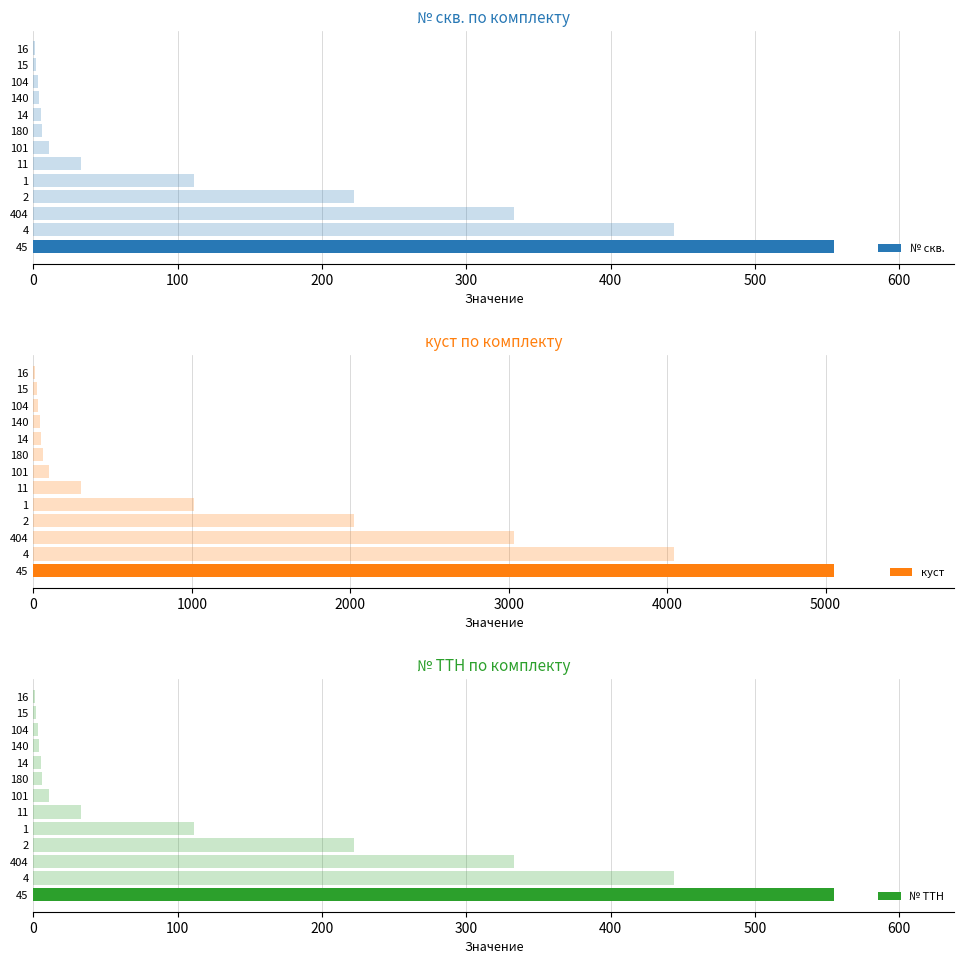

Is it true that № скв. equals 5 at 14?

True